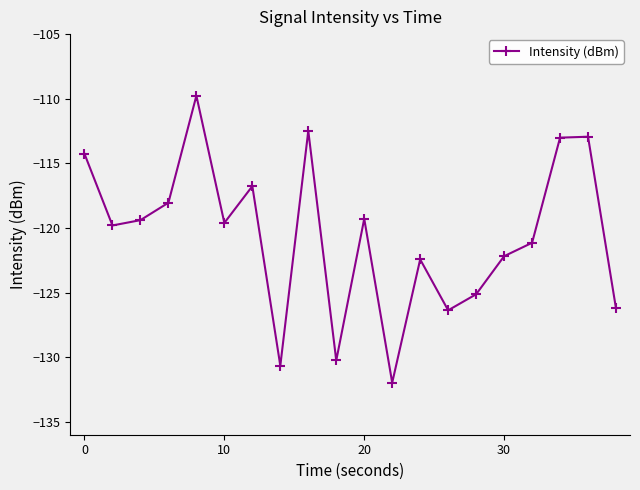

What is the greatest value displayed?

-109.8